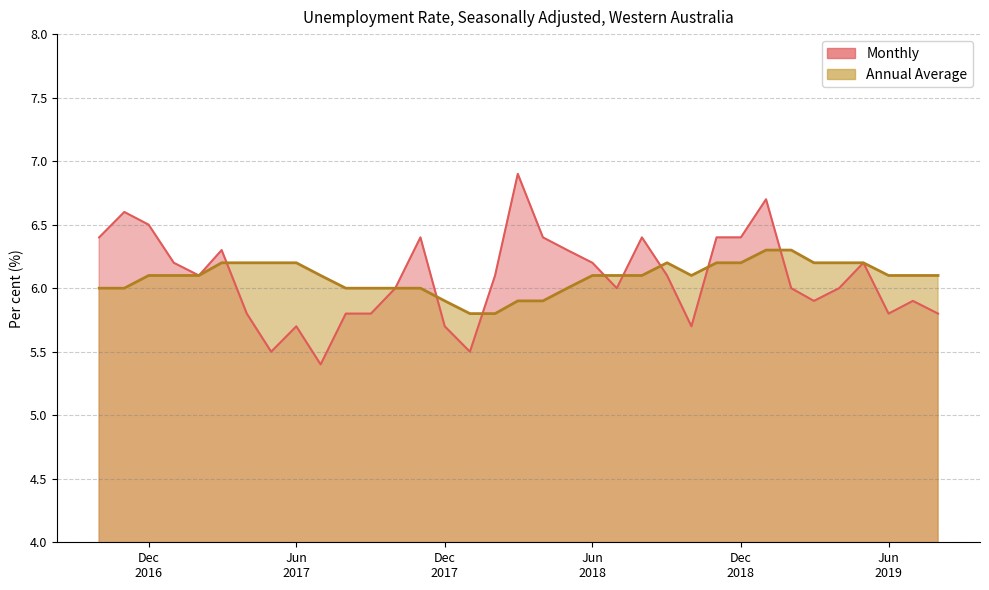

True or false: Annual Average has more than 1 points higher than both neighbors.

False